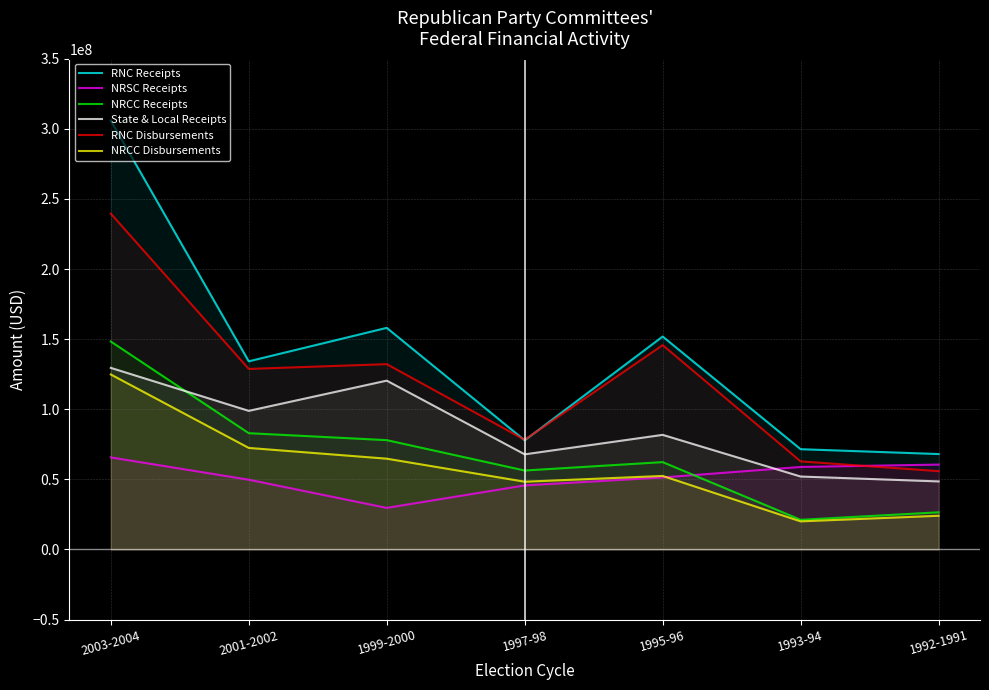

How many lines are shown in the chart?

6